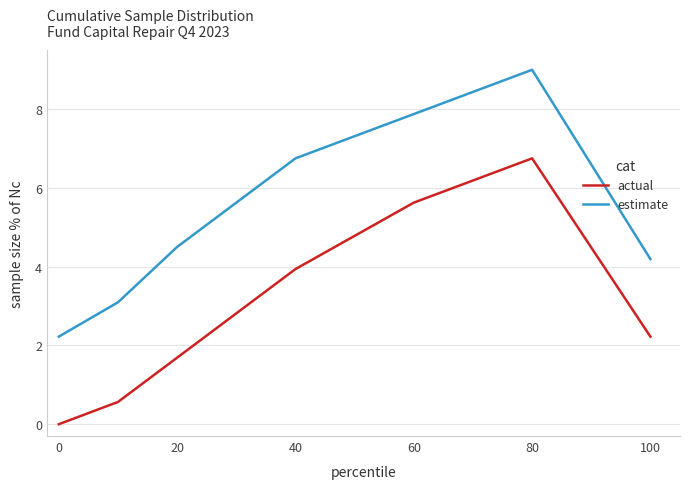

True or false: estimate and actual cross at least once.

False